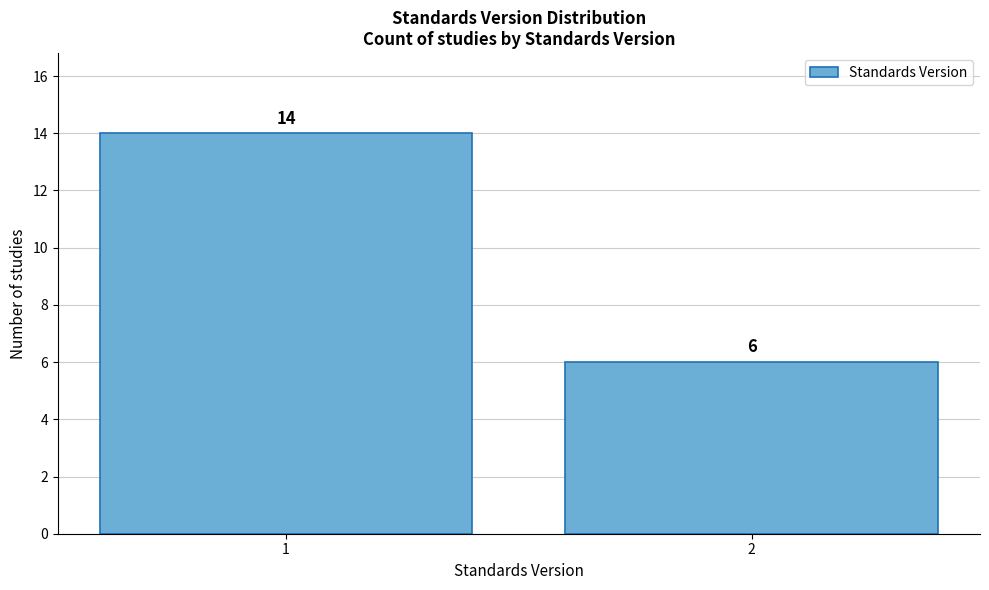

Reading left to right, list all the values displayed in this chart.

1=14	2=6